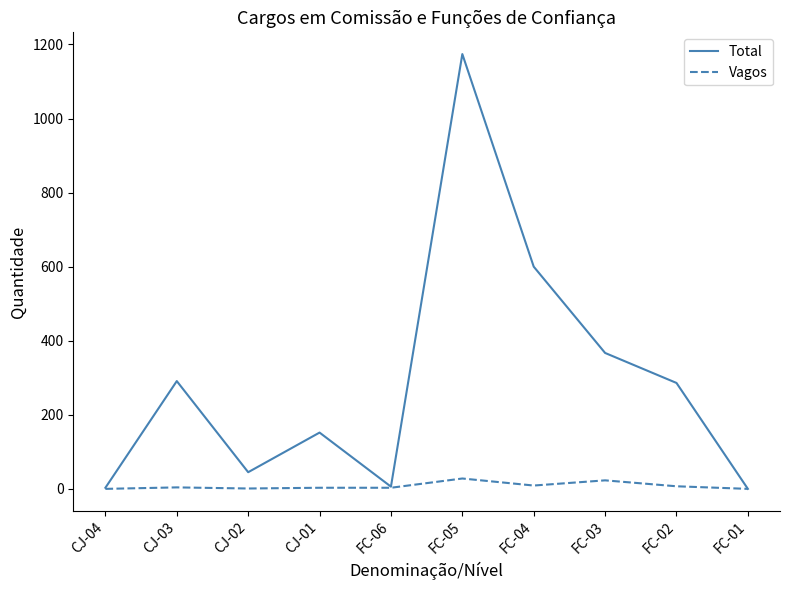

Is this an area chart (filled region under the line)?

No